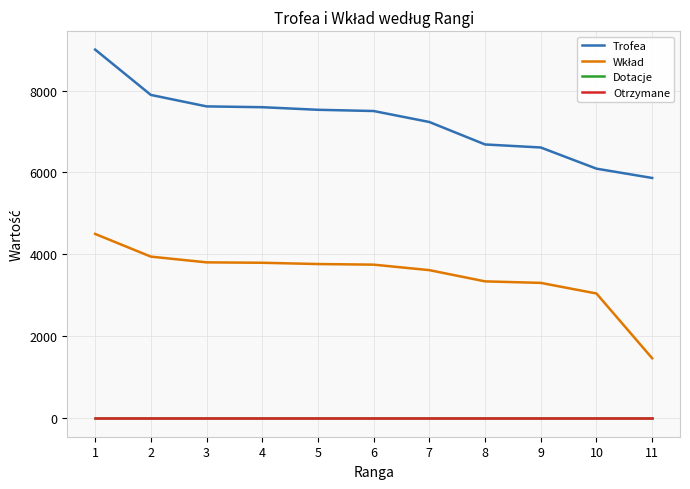

What is the lowest value of the Wkład series?

1466